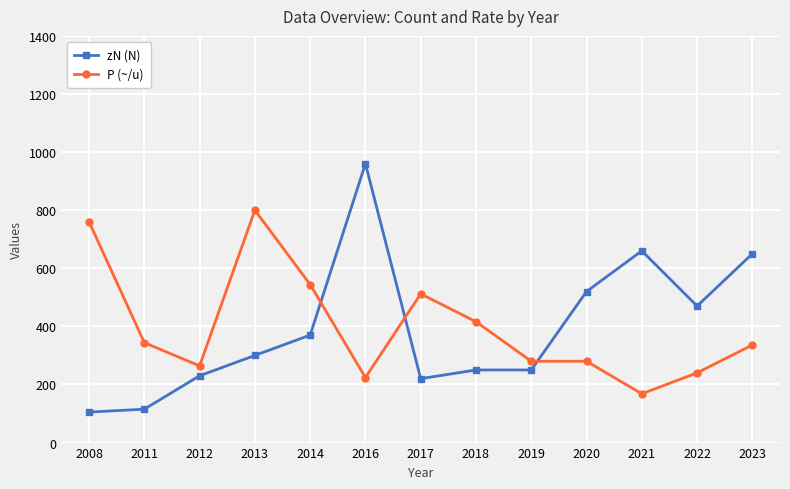

What is the value of the P (~/u) point at the 11th from the left?

168